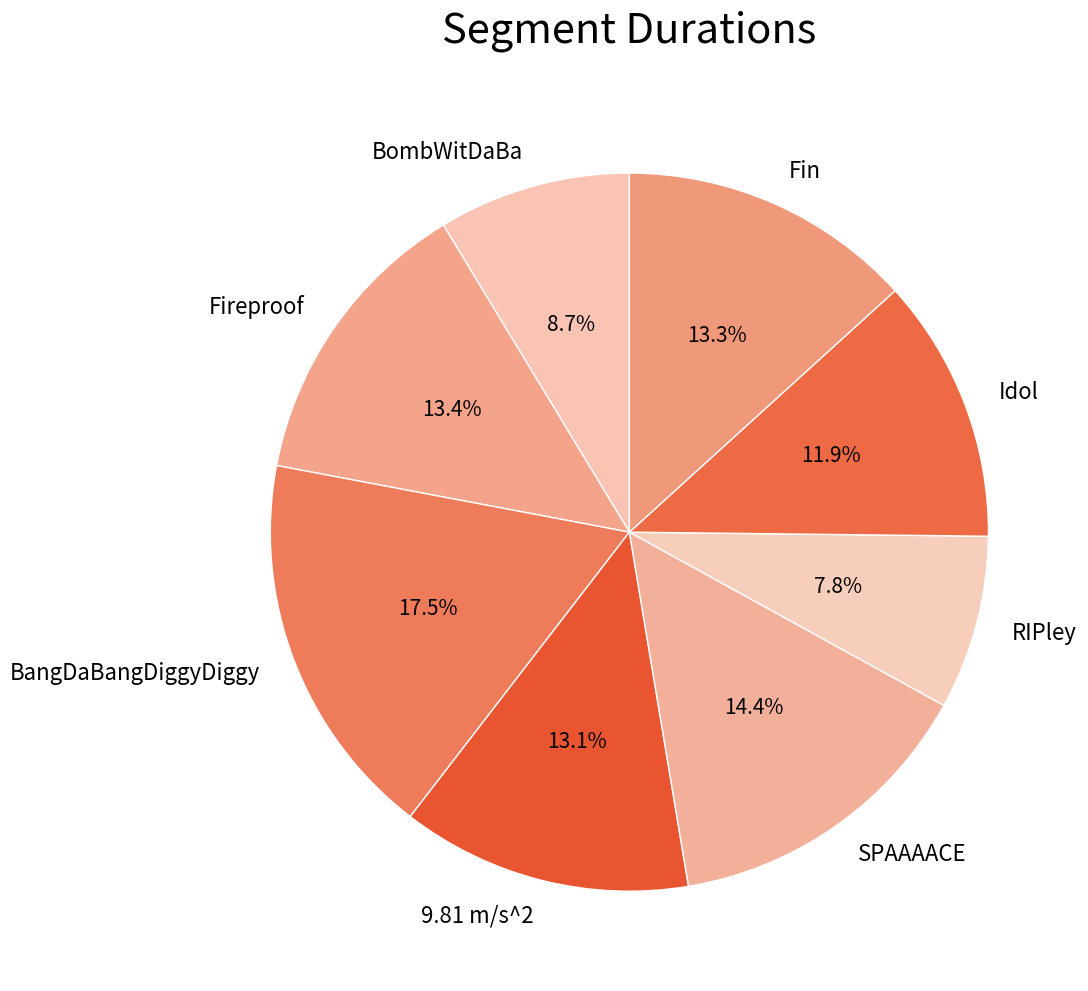

To the nearest percent, what percentage of the pie is Idol?

12%